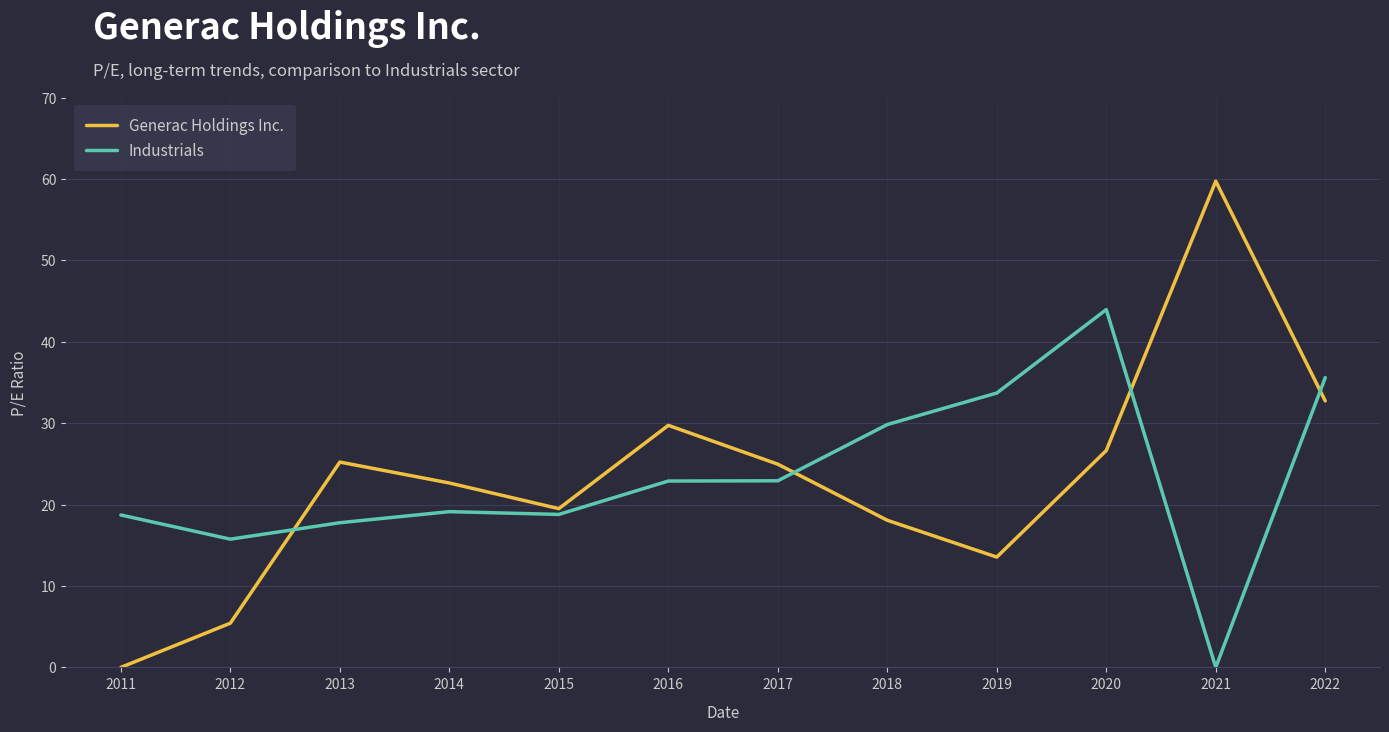

What is the difference between the Industrials values at 2013 and 2019?

15.9